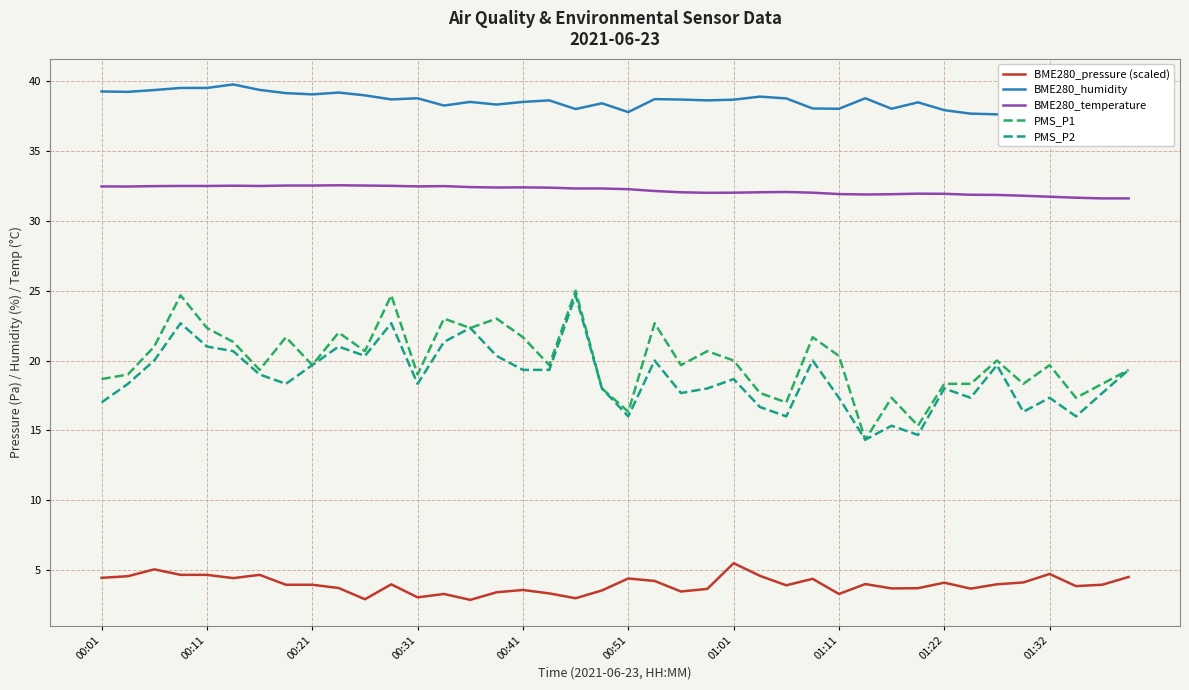

Does the chart have visible grid lines?

Yes